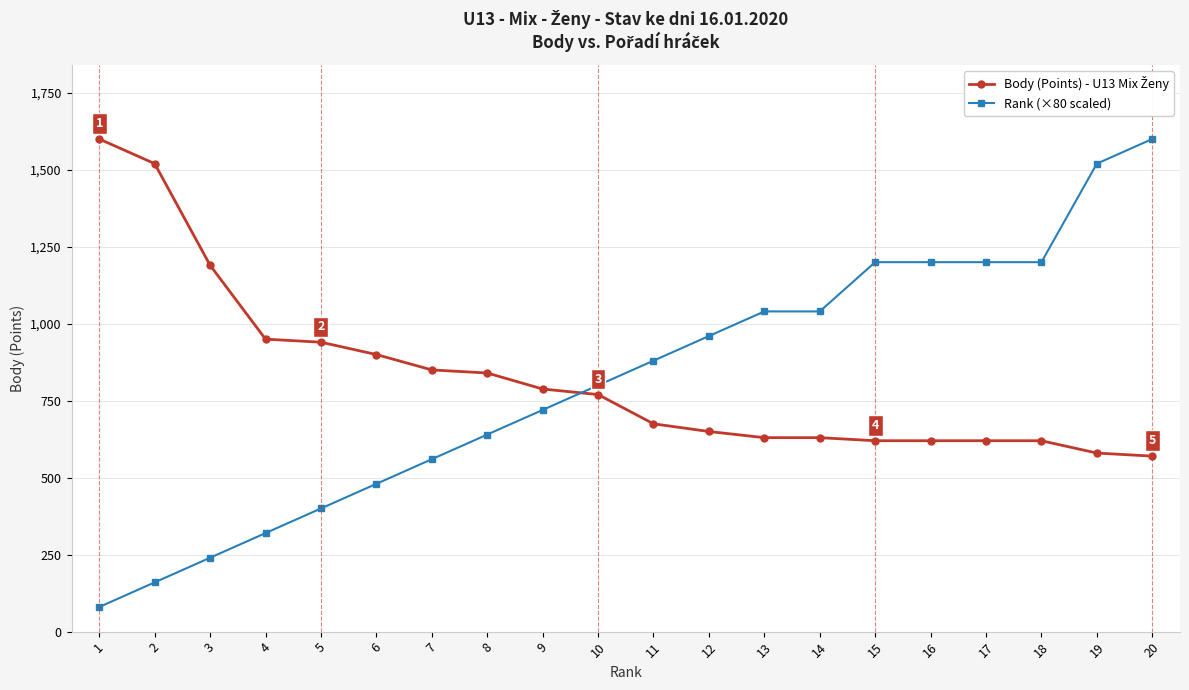

What is the smallest value displayed?

80